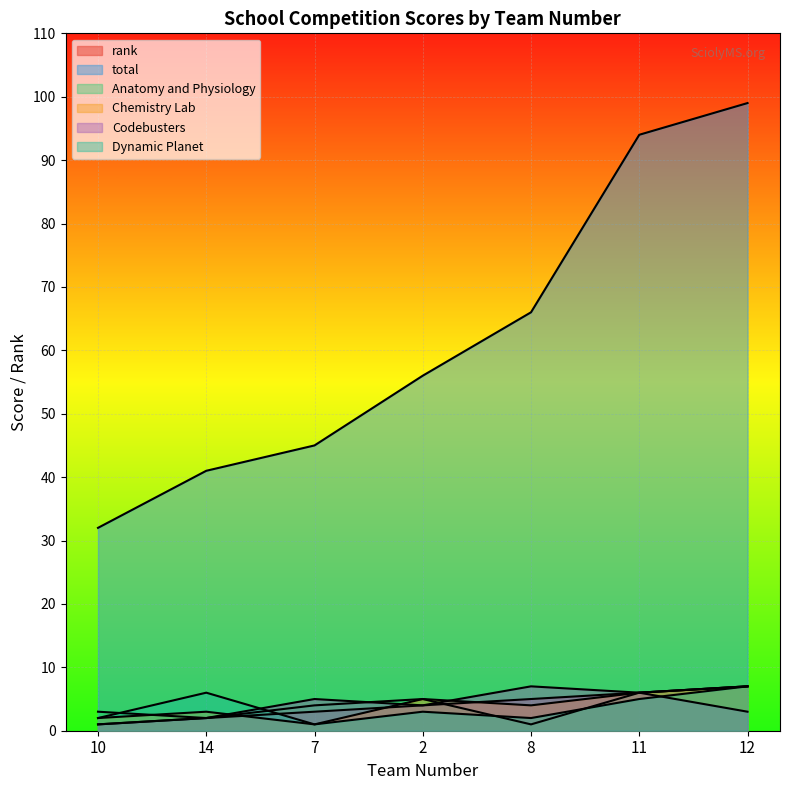

What is the maximum value for total?

99